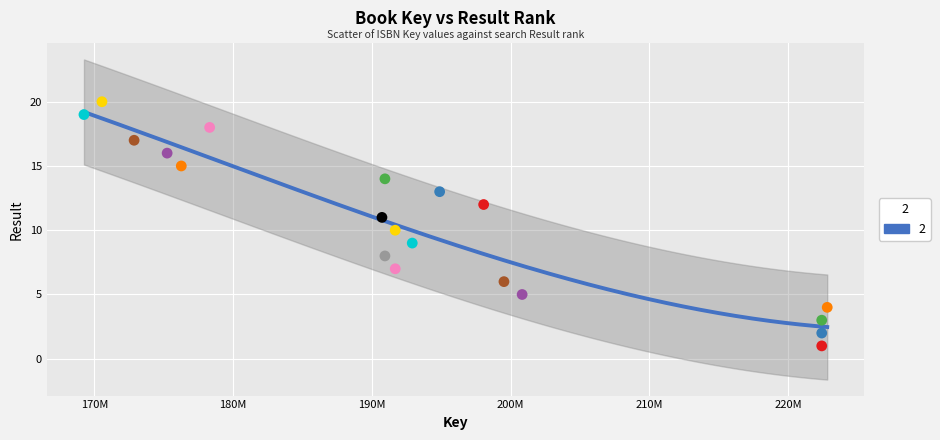

What is the range of X values (max minus min)?

53583573